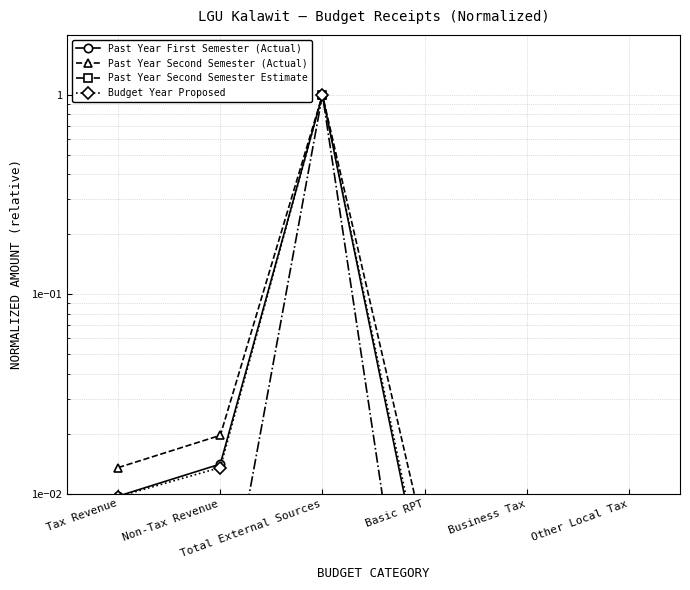

How many lines are shown in the chart?

4